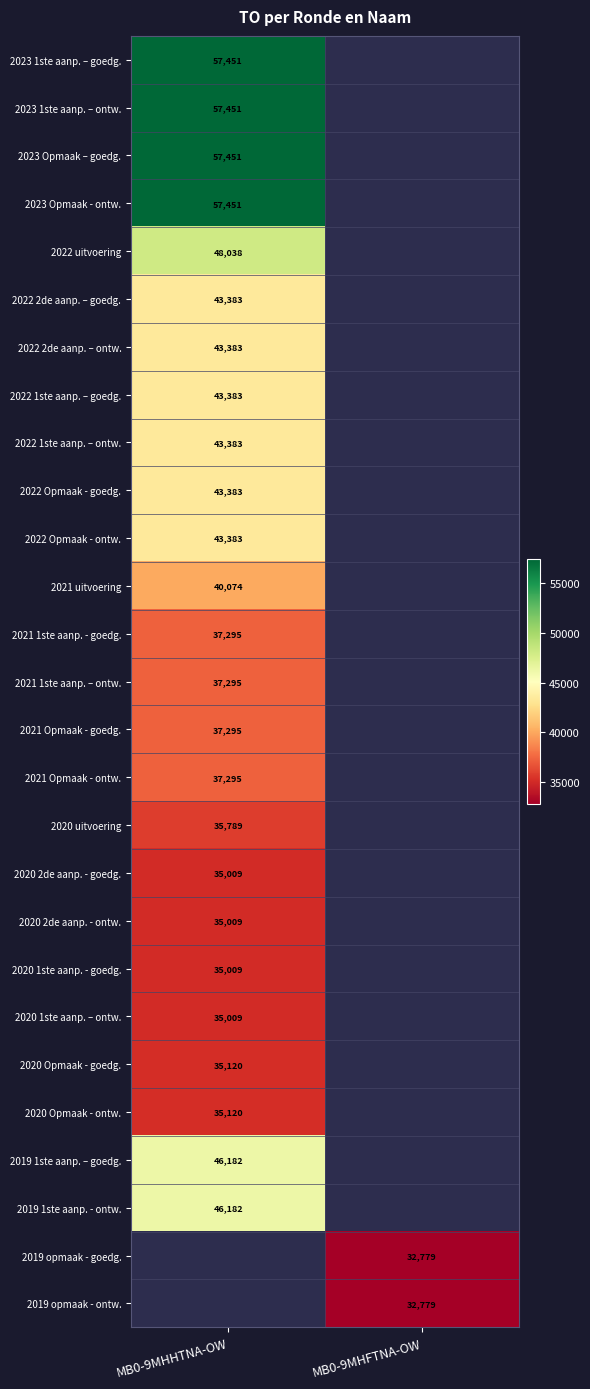

The value of 2023 1ste aanp. – goedg. at MB0-9MHHTNA-OW is 57451. True or false?

True